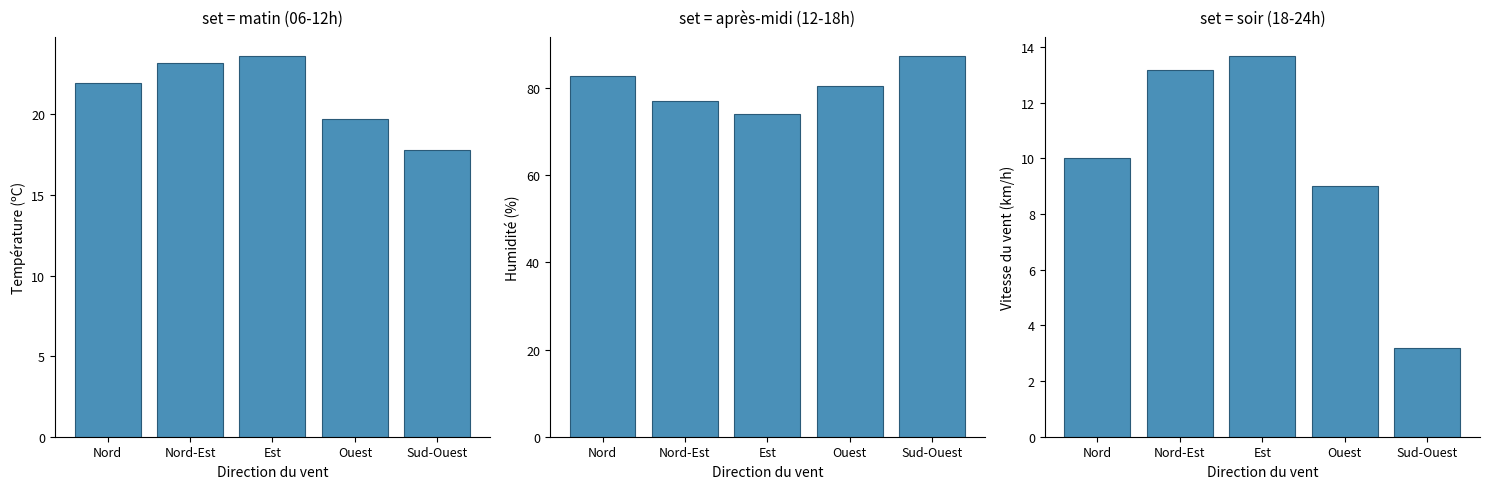

What is the label of the 4th bar from the left?

Ouest